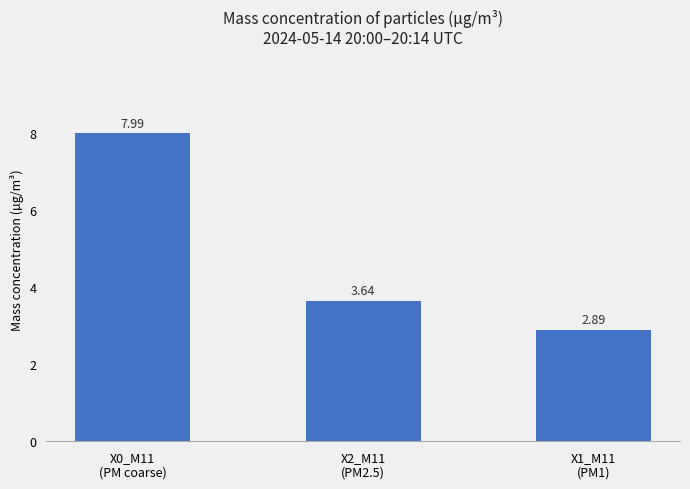

How many data points does each series have?

3